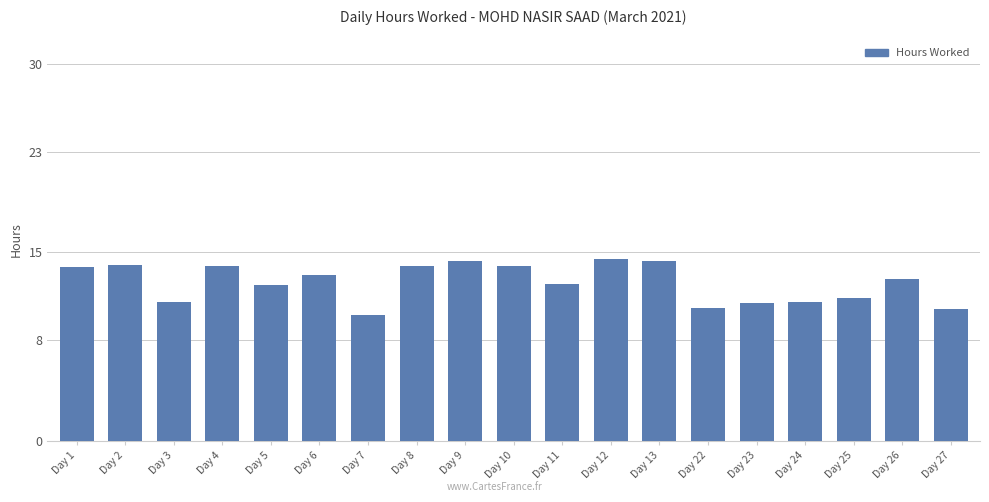

What is the ratio of the value at Day 12 to the value at Day 25?

1.3